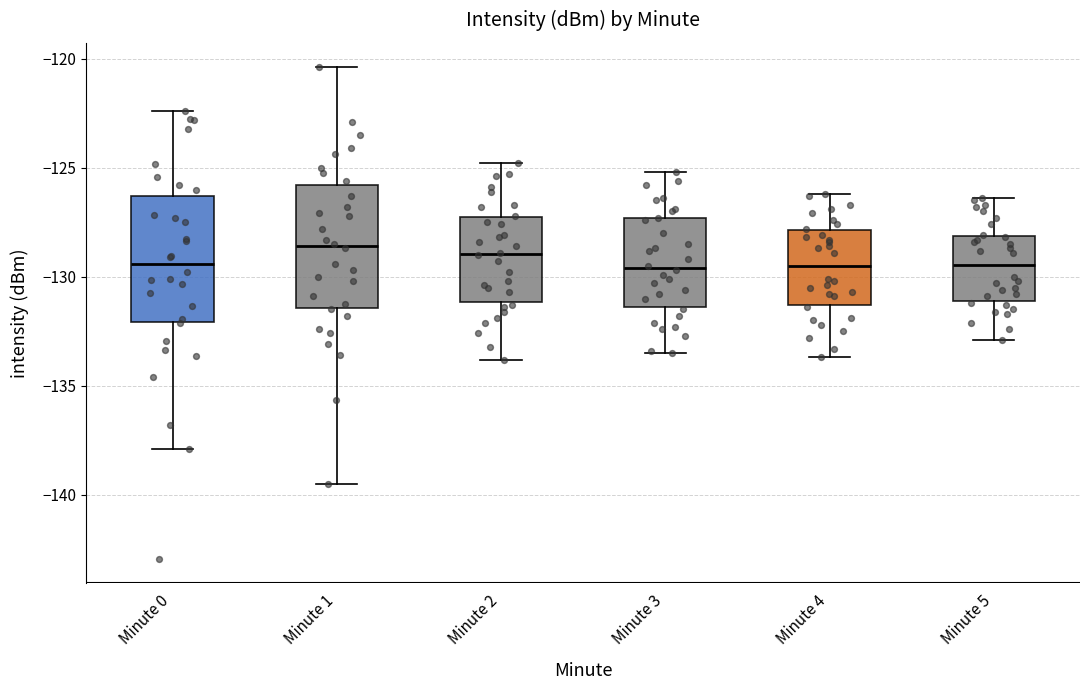

Reading left to right, transcribe this box plot: for each box, give where its median line is, the range the box spans, and where its two whiskers end, as read against the y-axis. The values are not printed on the chart, so give them approximately, as read against the axis.

Minute 0: median -129.5, box -132.0 to -126.5, whiskers -138.0 to -122.5
Minute 1: median -128.5, box -131.5 to -126.0, whiskers -139.5 to -120.5
Minute 2: median -129.0, box -131.0 to -127.5, whiskers -134.0 to -125.0
Minute 3: median -129.5, box -131.5 to -127.5, whiskers -133.5 to -125.0
Minute 4: median -129.5, box -131.5 to -128.0, whiskers -133.5 to -126.0
Minute 5: median -129.5, box -131.0 to -128.0, whiskers -133.0 to -126.5